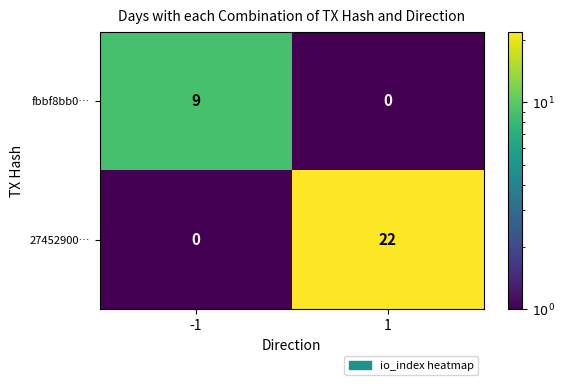

Reading left to right, list all the values displayed in this chart.

fbbf8bb0…: 9	0
27452900…: 0	22